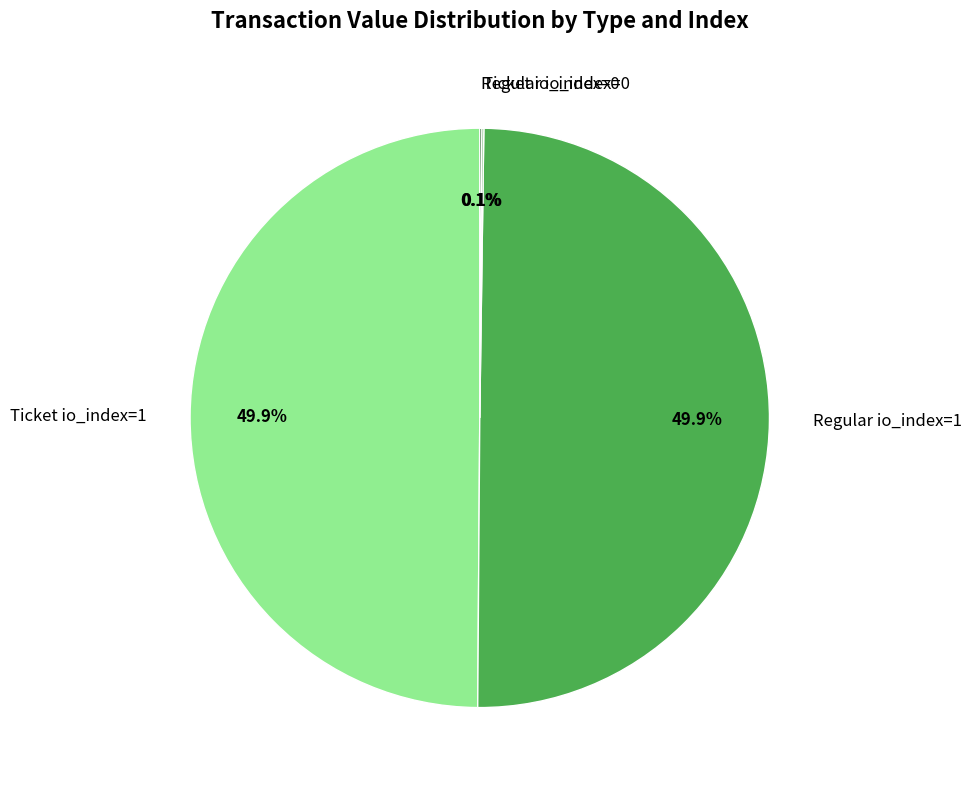

Approximately how many times larger is the value at Regular io_index=1 compared to Ticket io_index=1?

1.0